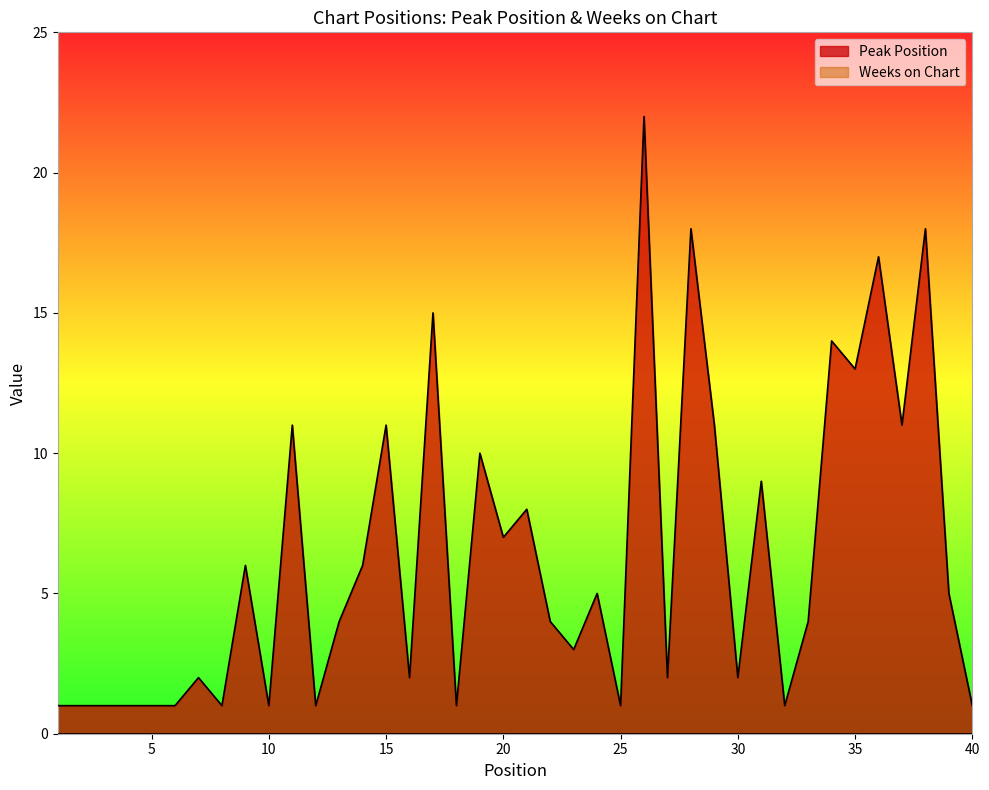

True or false: Peak Position has more than 2 interior local peaks.

True